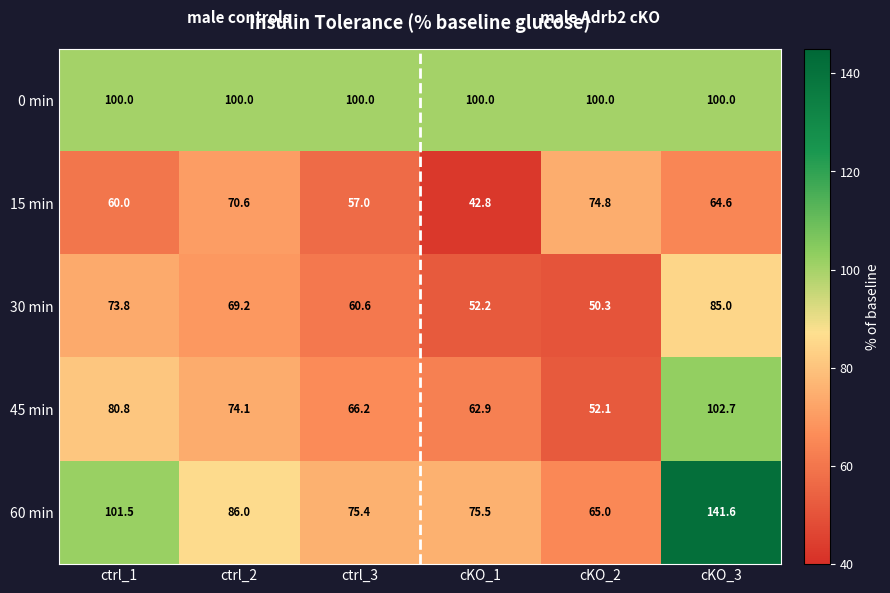

What is the total value across all series at ctrl_3?

359.2